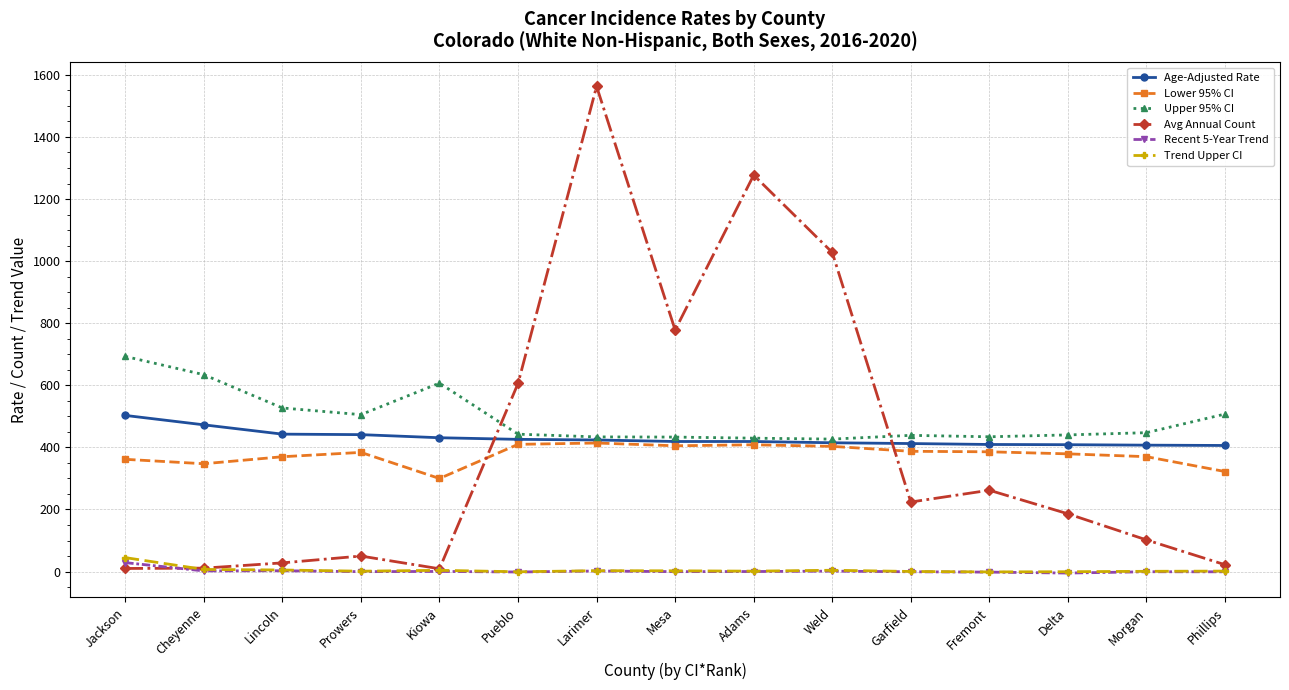

What is the label of the 4th point from the left?

Prowers